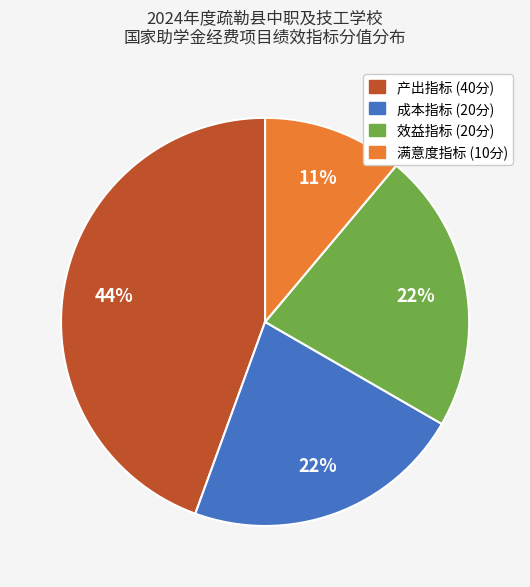

To the nearest percent, what is the average slice percentage?

25%